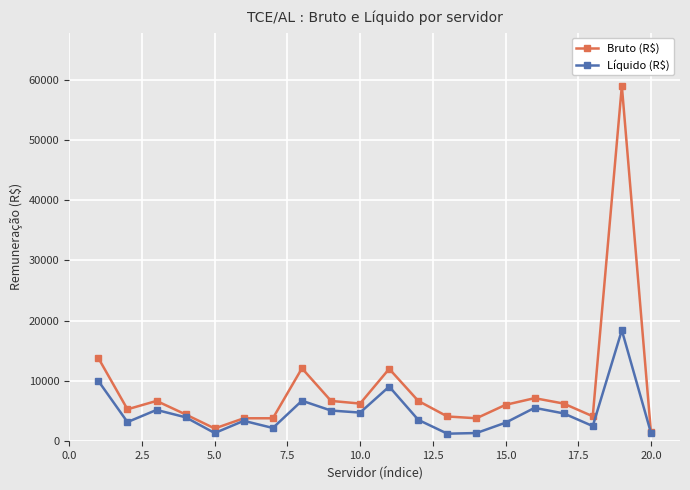

At how many categories does at least one series exceed 8542?

4